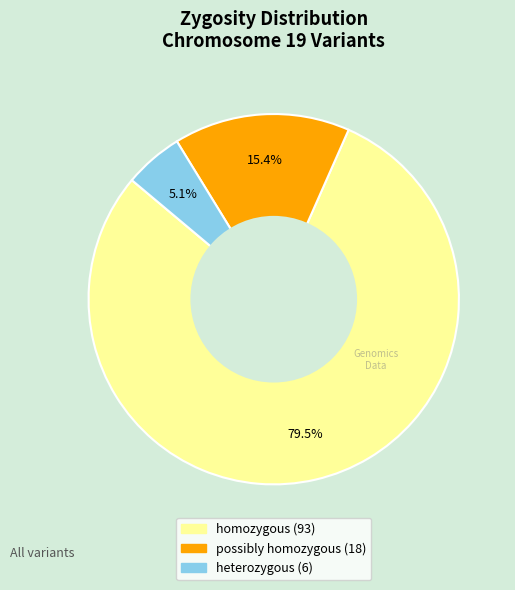

Is there any slice that represents more than half of the pie?

Yes